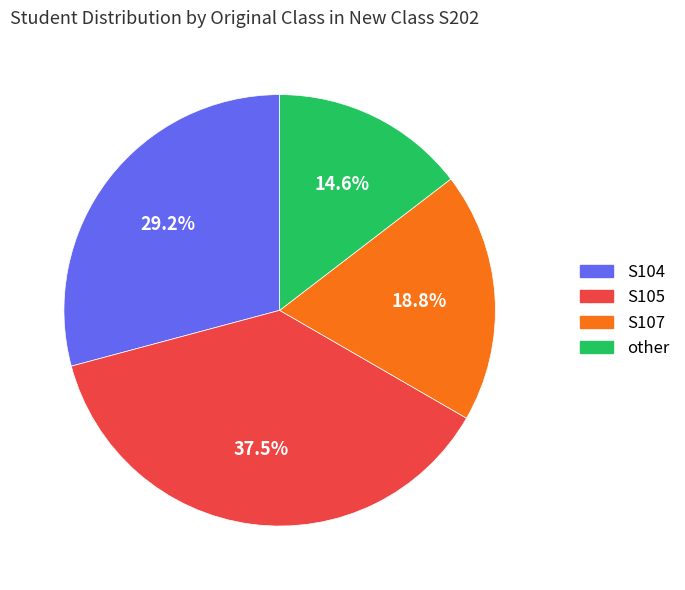

Does S107 represent more than half of the total?

No